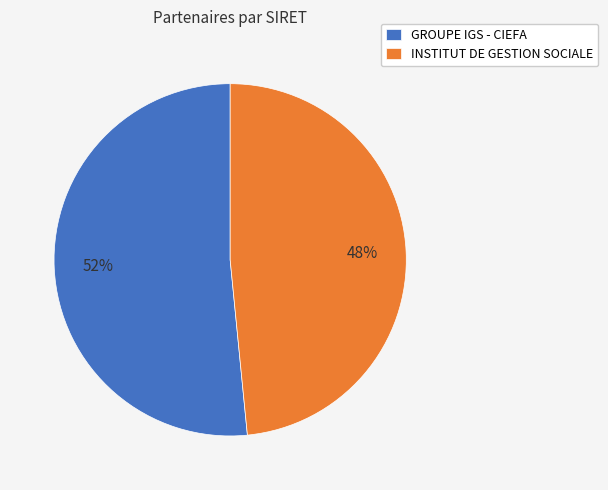

Between INSTITUT DE GESTION SOCIALE and GROUPE IGS - CIEFA, which is larger?

GROUPE IGS - CIEFA